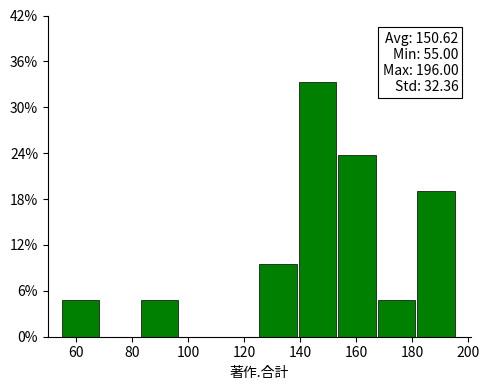

Which range on the x-axis has the tallest bar?

140 to 154